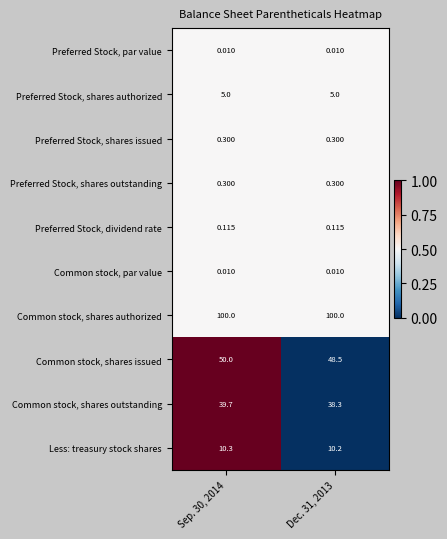

Which series has the widest spread of values?

Common stock, shares issued